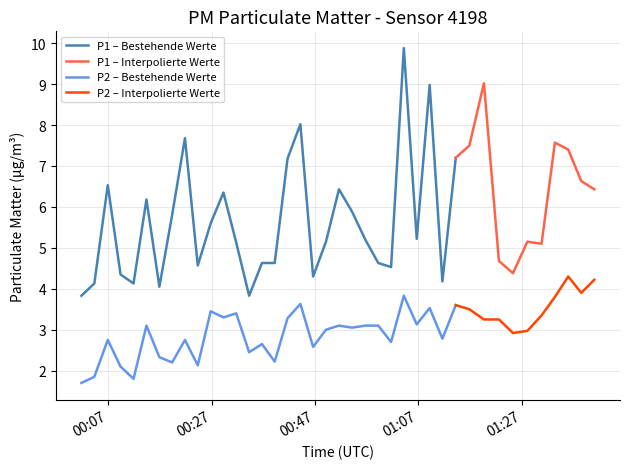

At which category does P1 reach its first local valley?

4